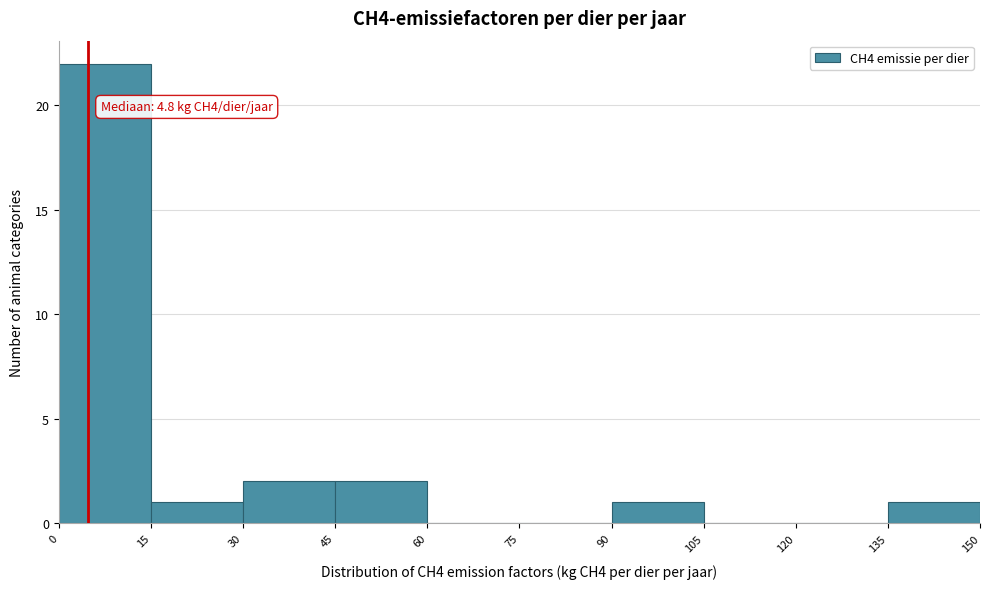

Which range on the x-axis has the tallest bar?

0 to 15